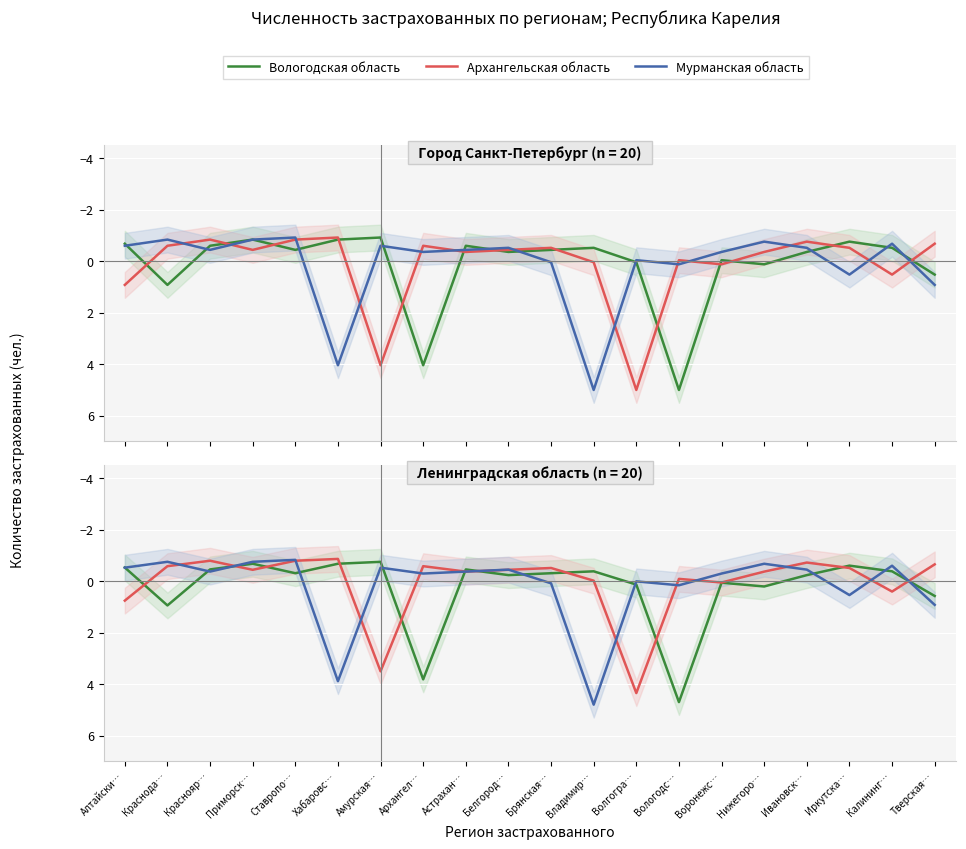

At which category does Вологодская область reach its first local valley?

Приморск…